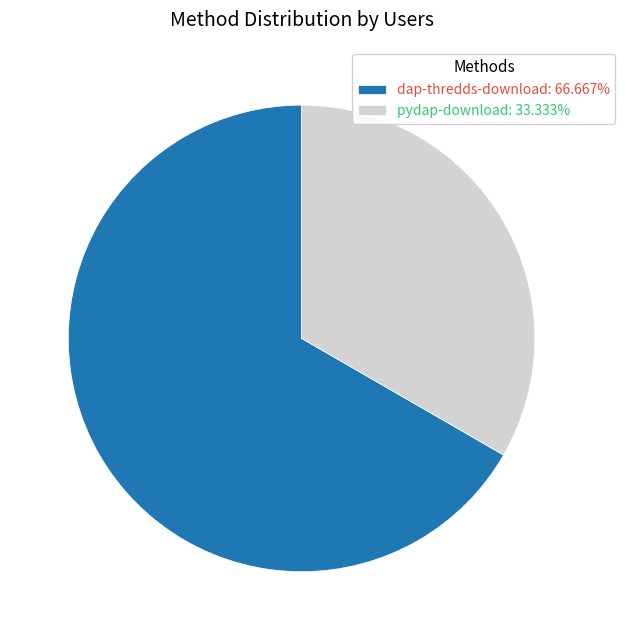

What is the smallest slice in the pie chart?

pydap-download